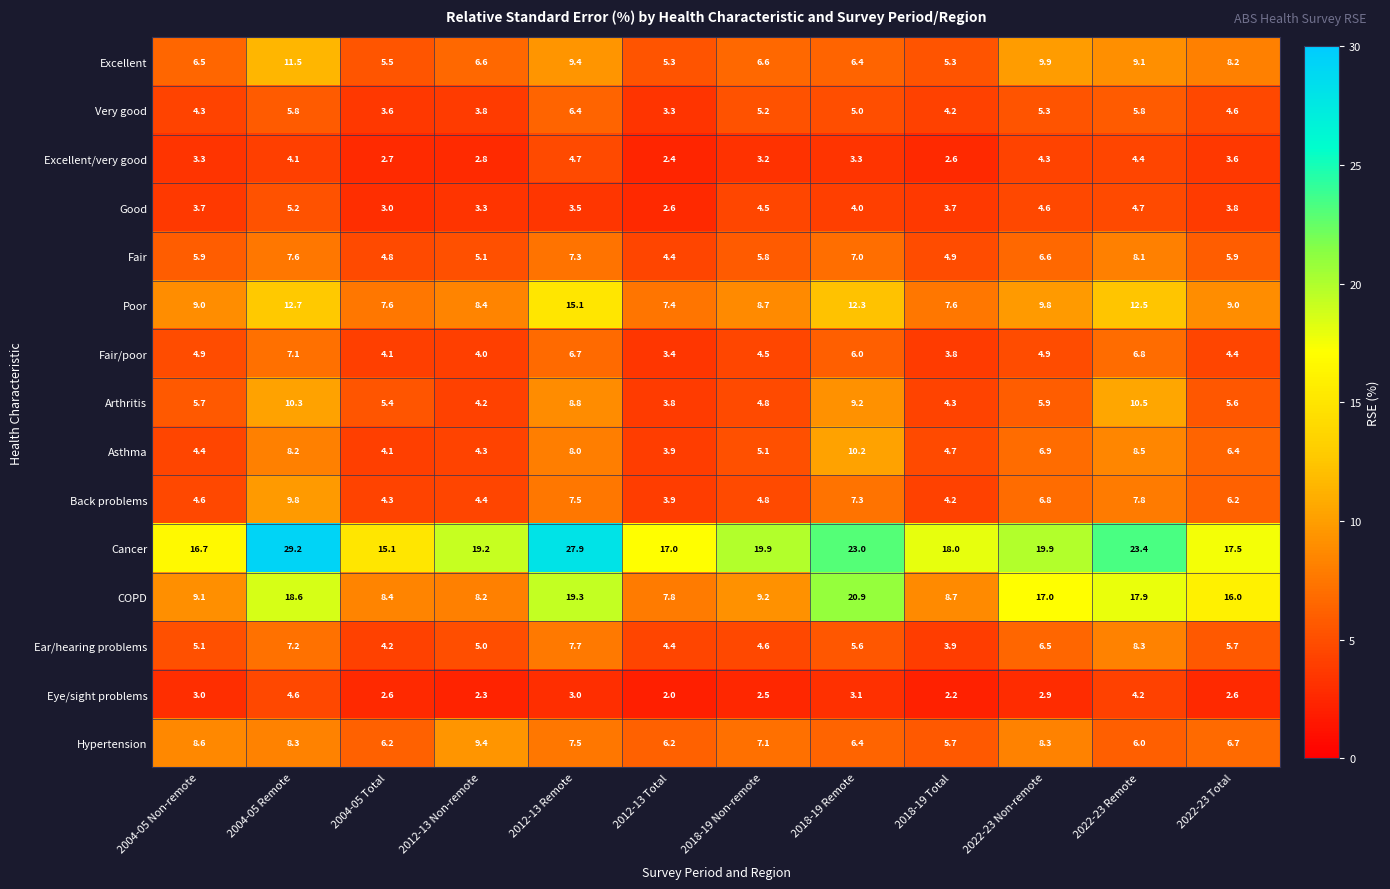

At which label is Ear/hearing problems closest to 6?

2022-23 Total